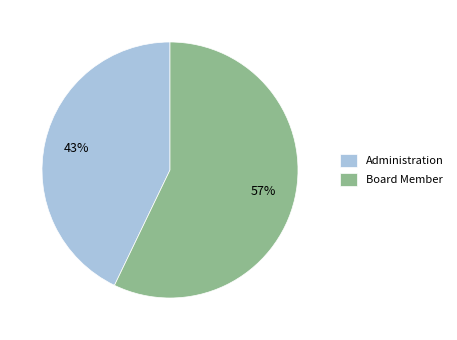

To the nearest percent, what percentage of the pie is Board Member?

57%